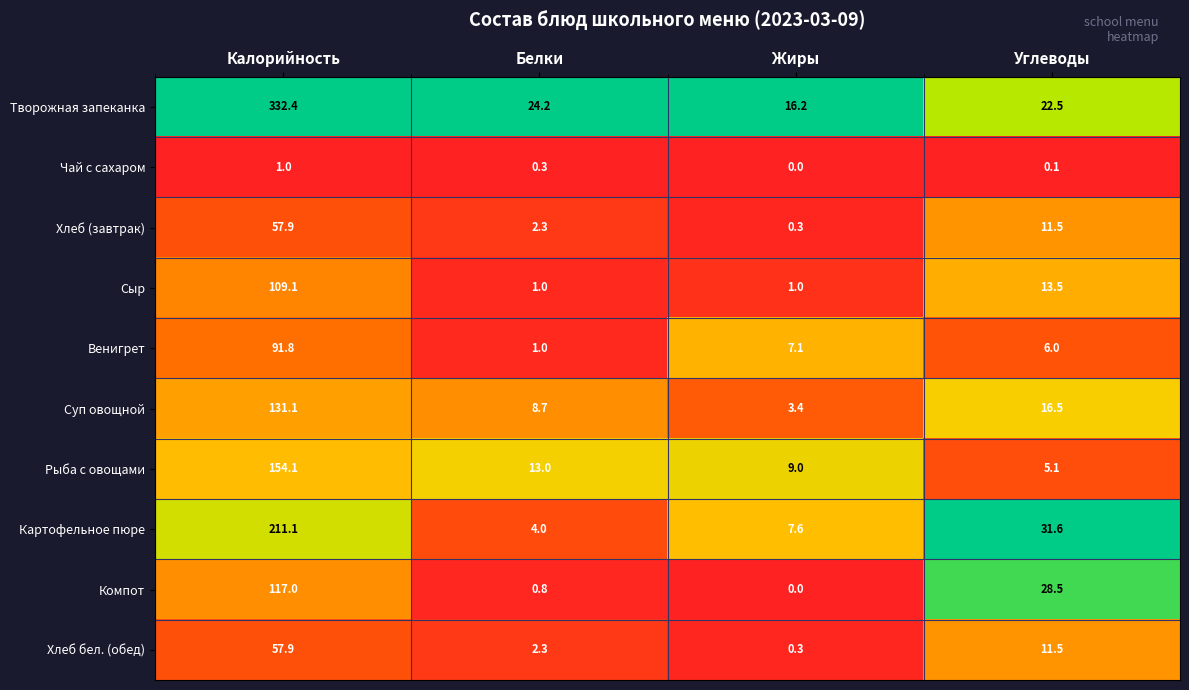

Which series changed the most between Жиры and Углеводы?

Компот